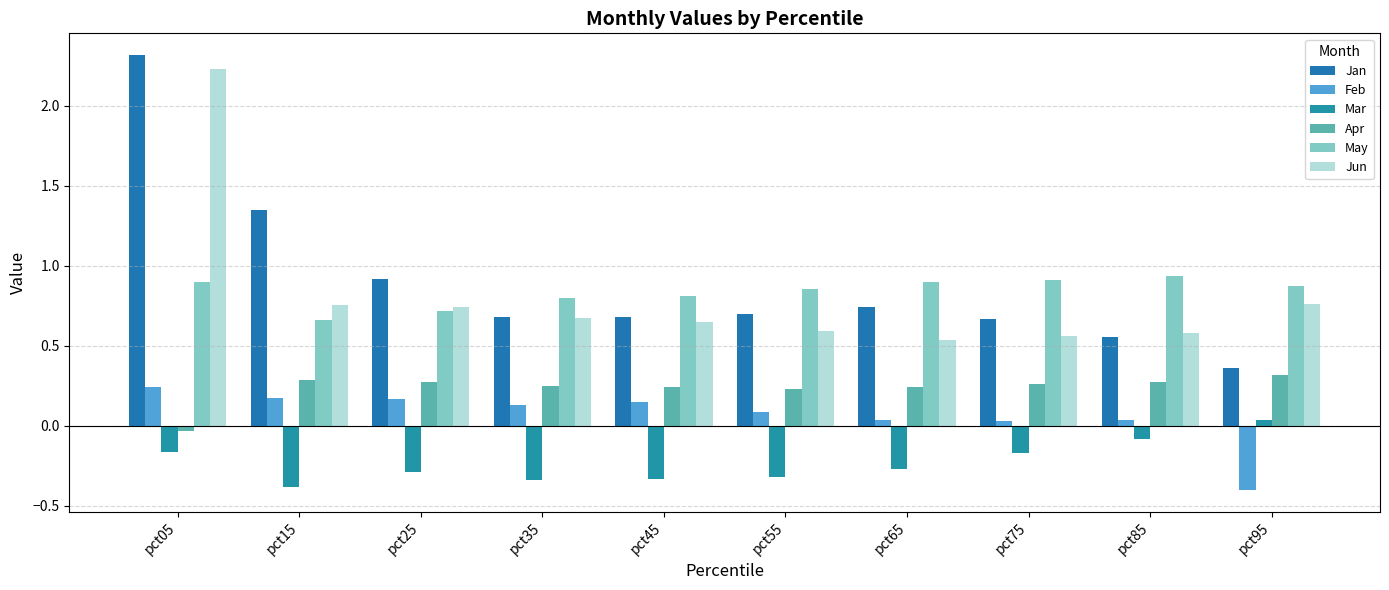

What is the value of the Feb bar at the 4th from the left?

0.1